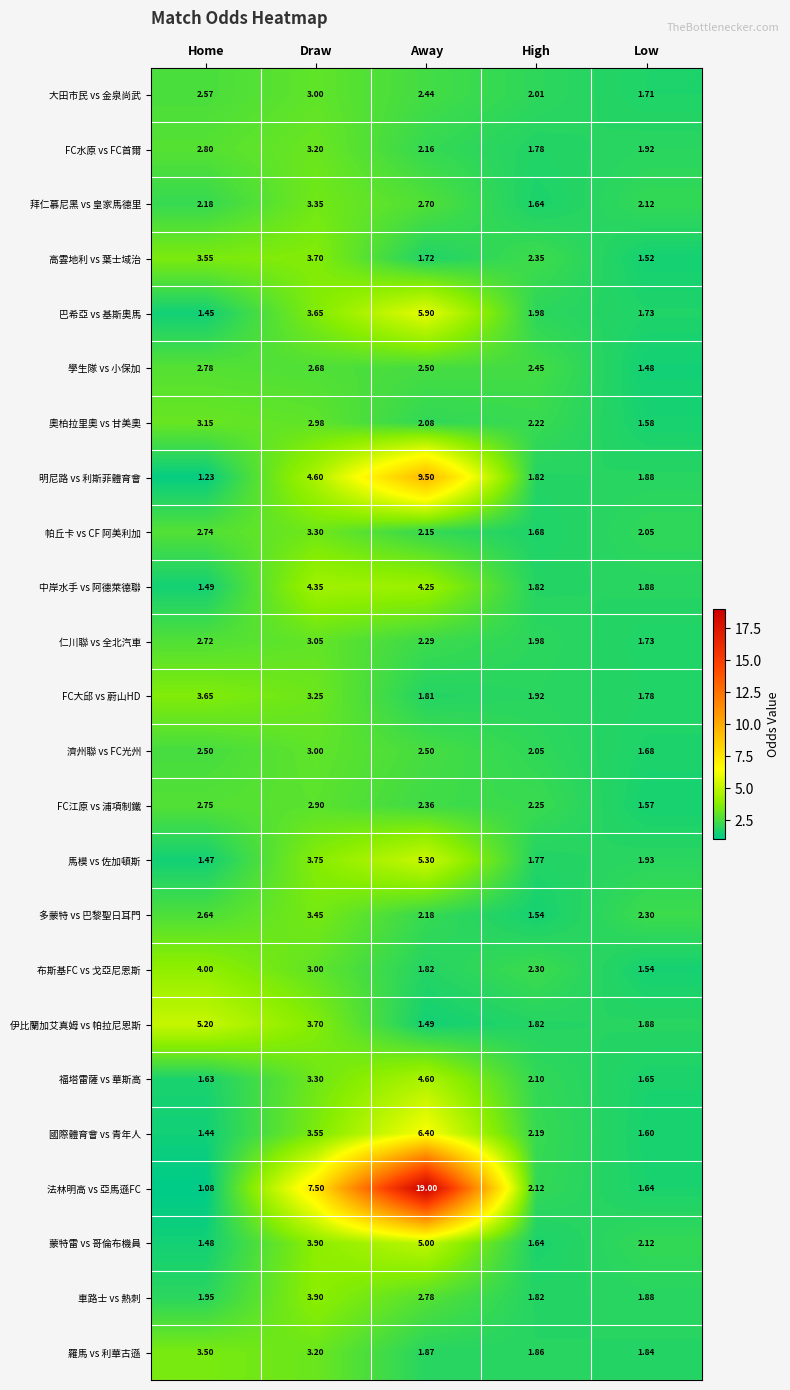

How many data points in 仁川聯 vs 全北汽車 are above 2?

3